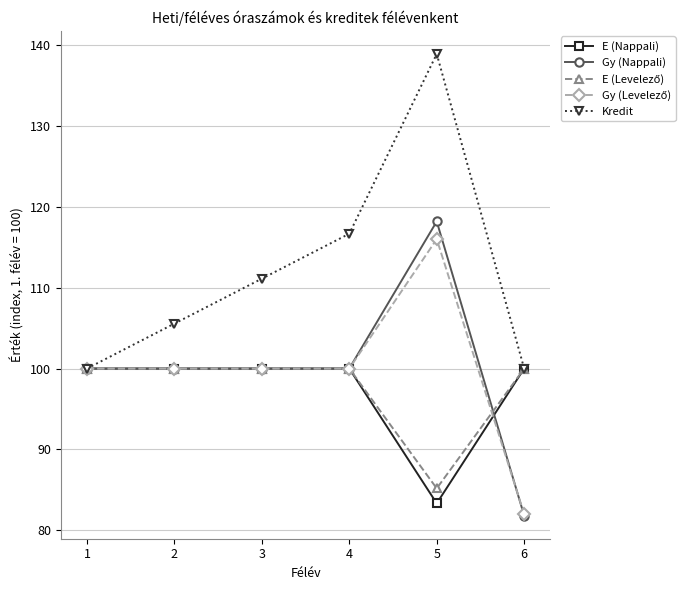

What is the value of the Gy (Nappali) point at the 5th from the left?

118.2